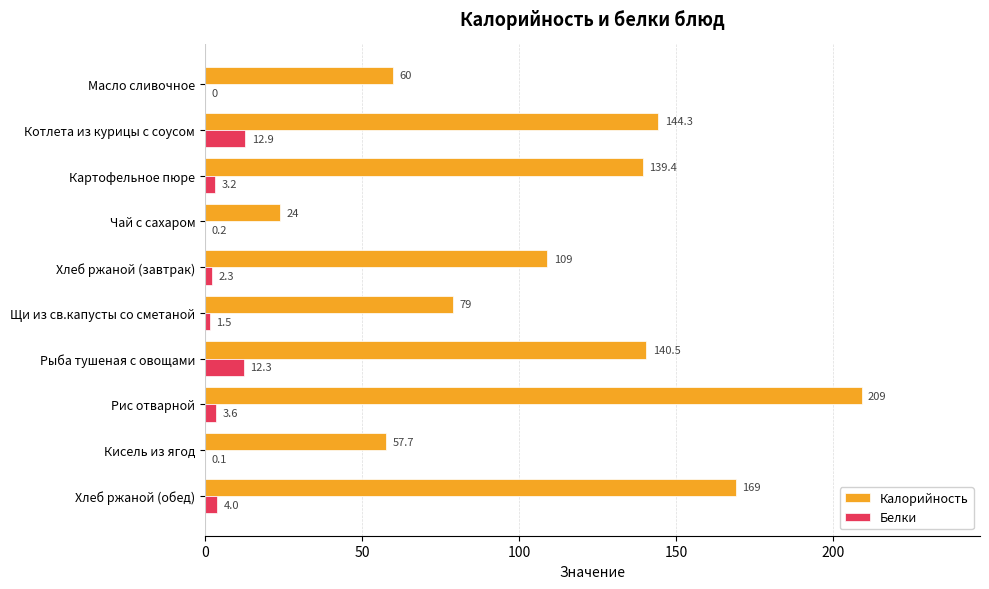

What is the maximum value shown in the chart?

209.0